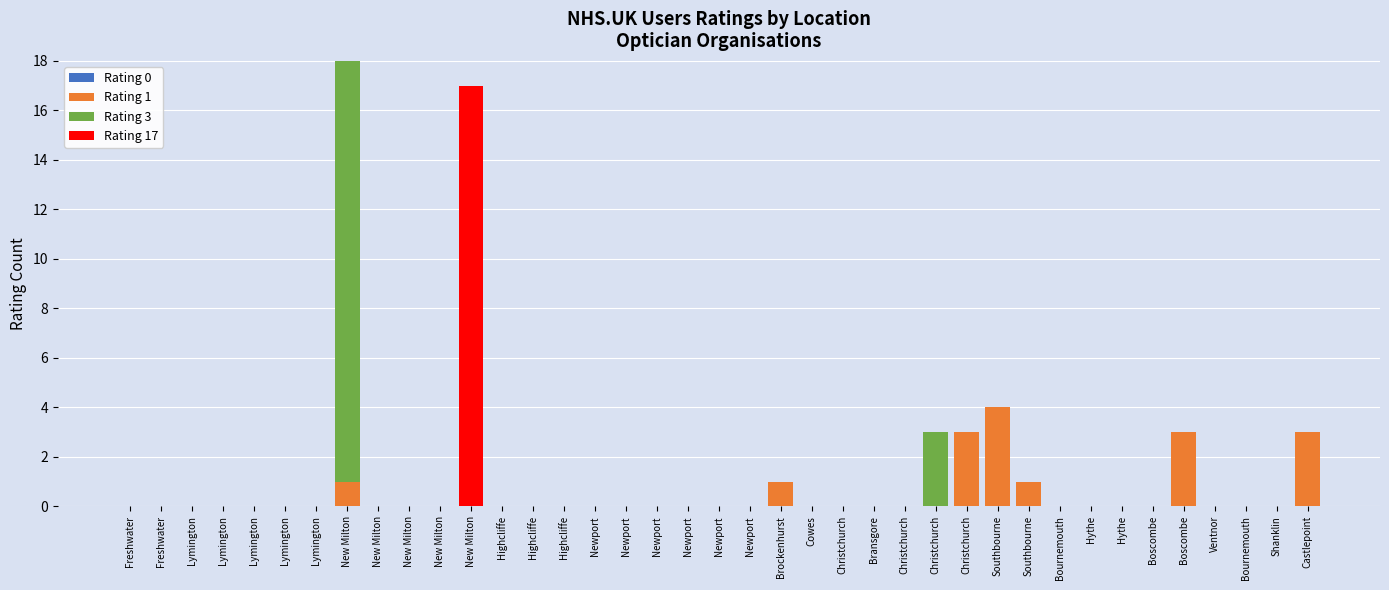

Count the Rating 1 values in the range 0 to 1.

35